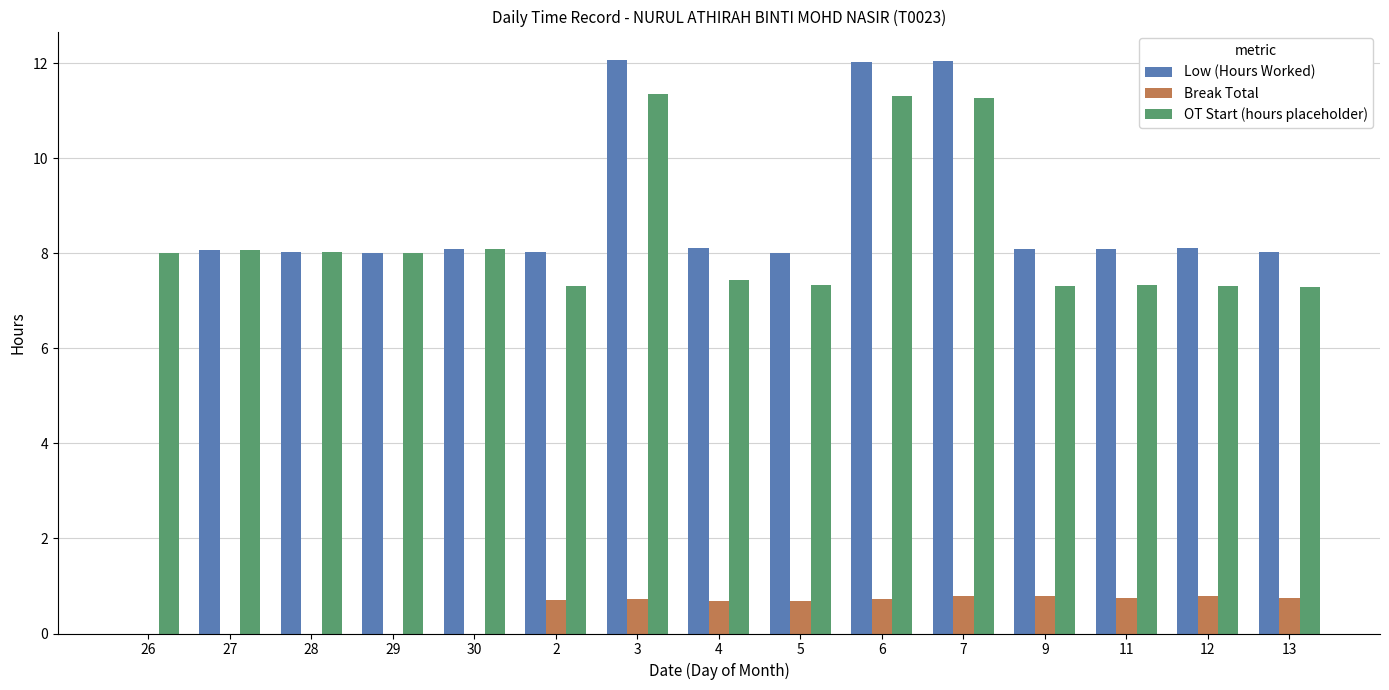

How many groups of bars are there?

15